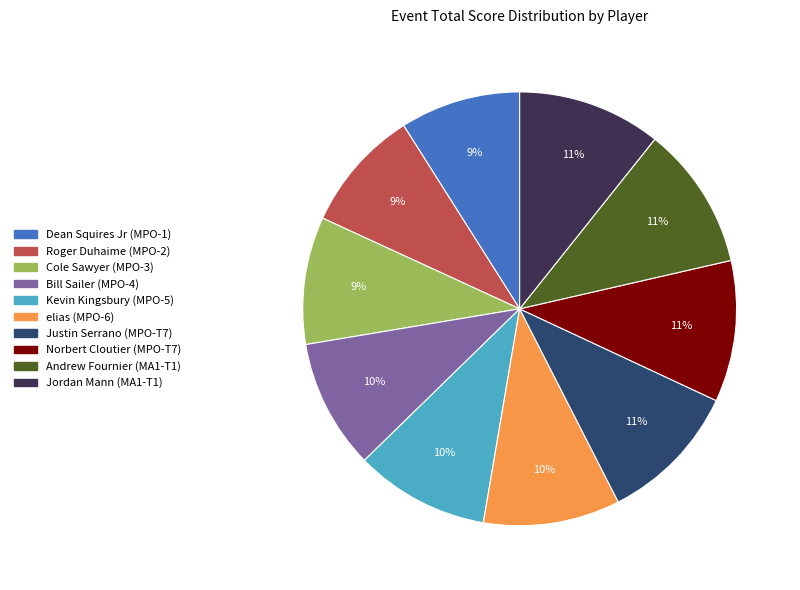

To the nearest percent, what portion does elias (MPO-6) represent?

10%